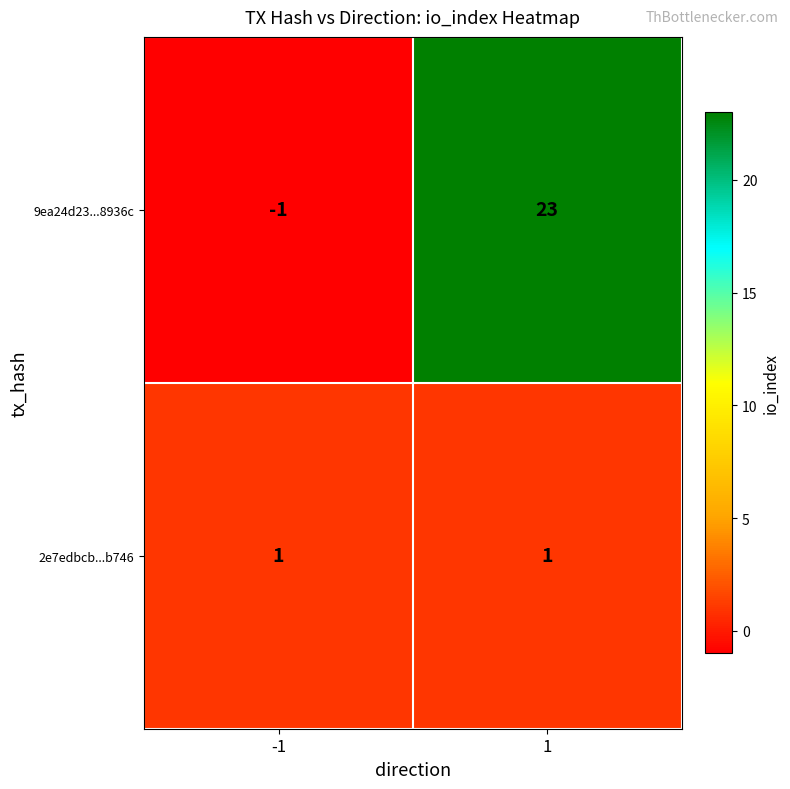

Is it true that 2e7edbcb...b746 equals 0 at 1?

False